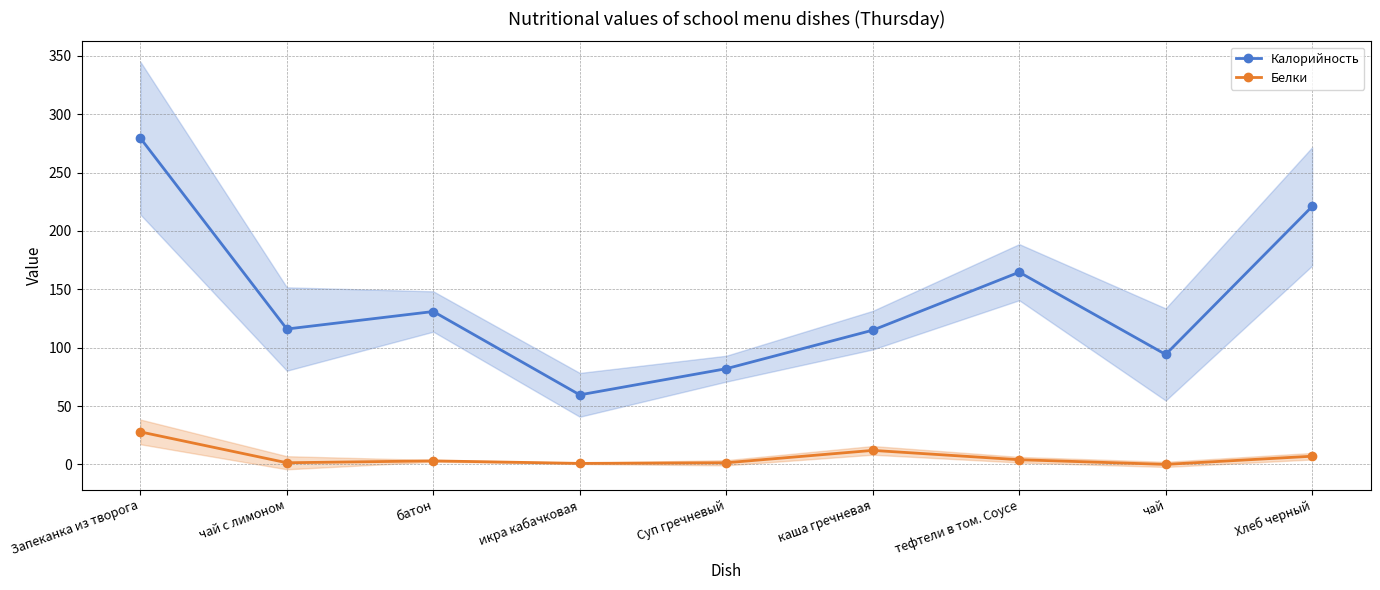

At which category is the sum across all series the highest?

Запеканка из творога